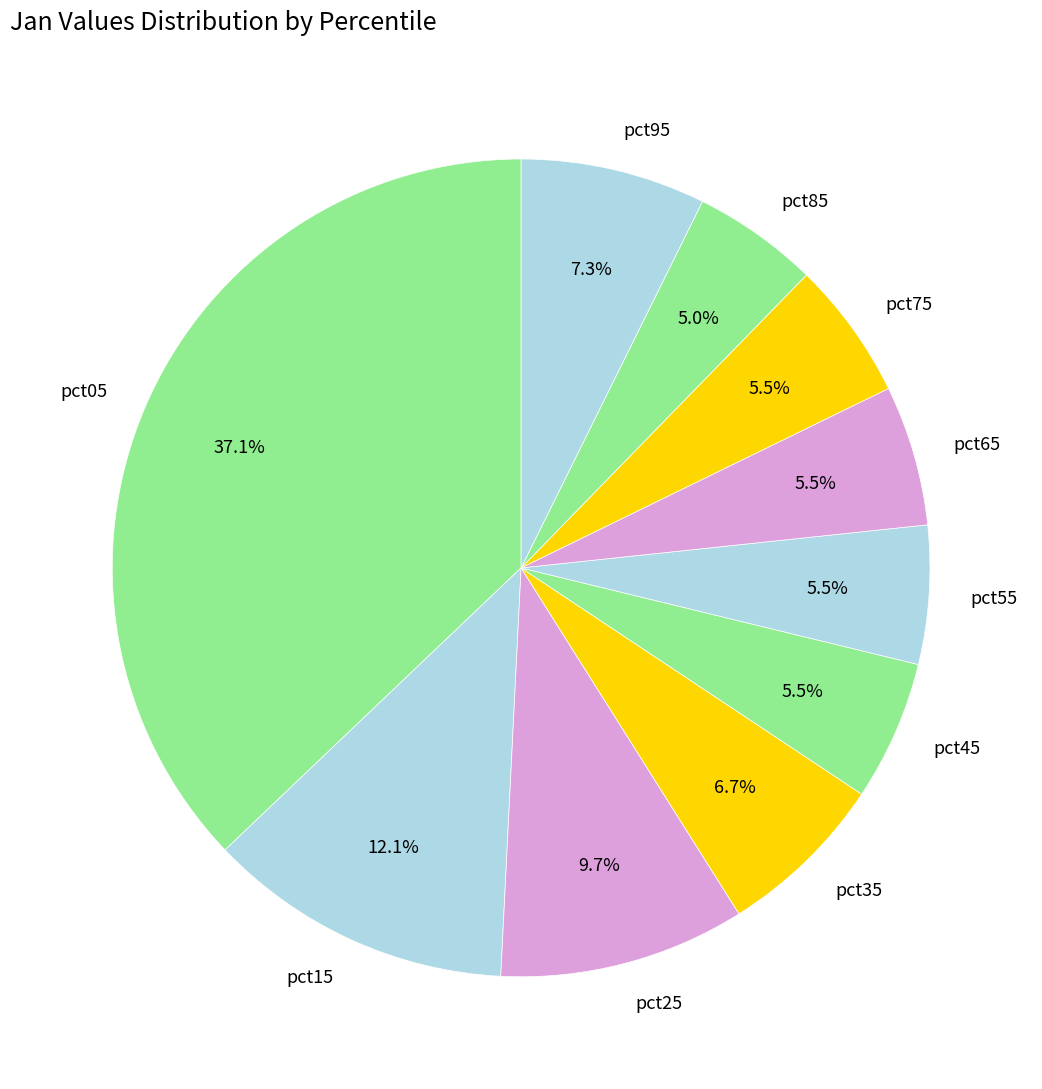

Is it true that pct35 is 1% of the pie?

False